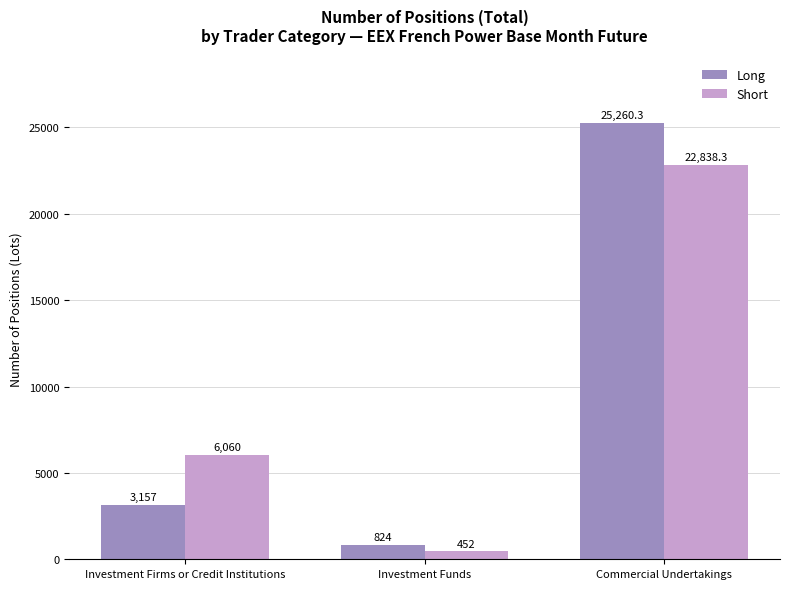

What is the value of the Long bar at the 1st from the left?

3157.0